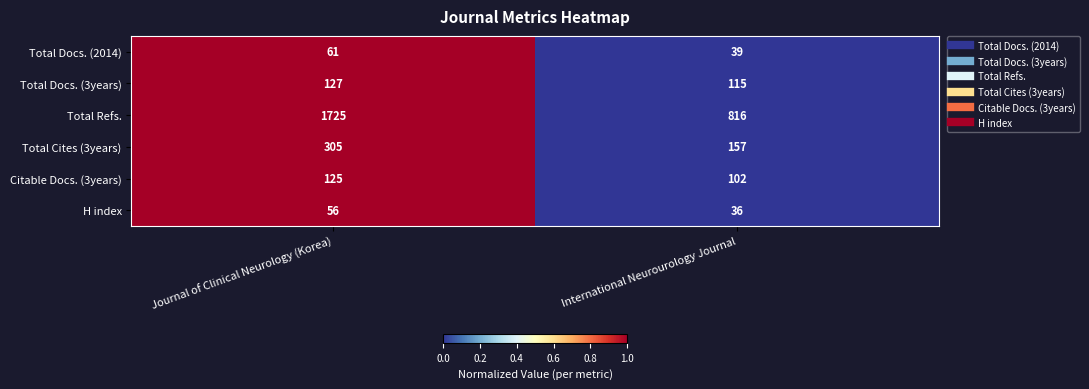

Which series has the widest spread of values?

Total Refs.